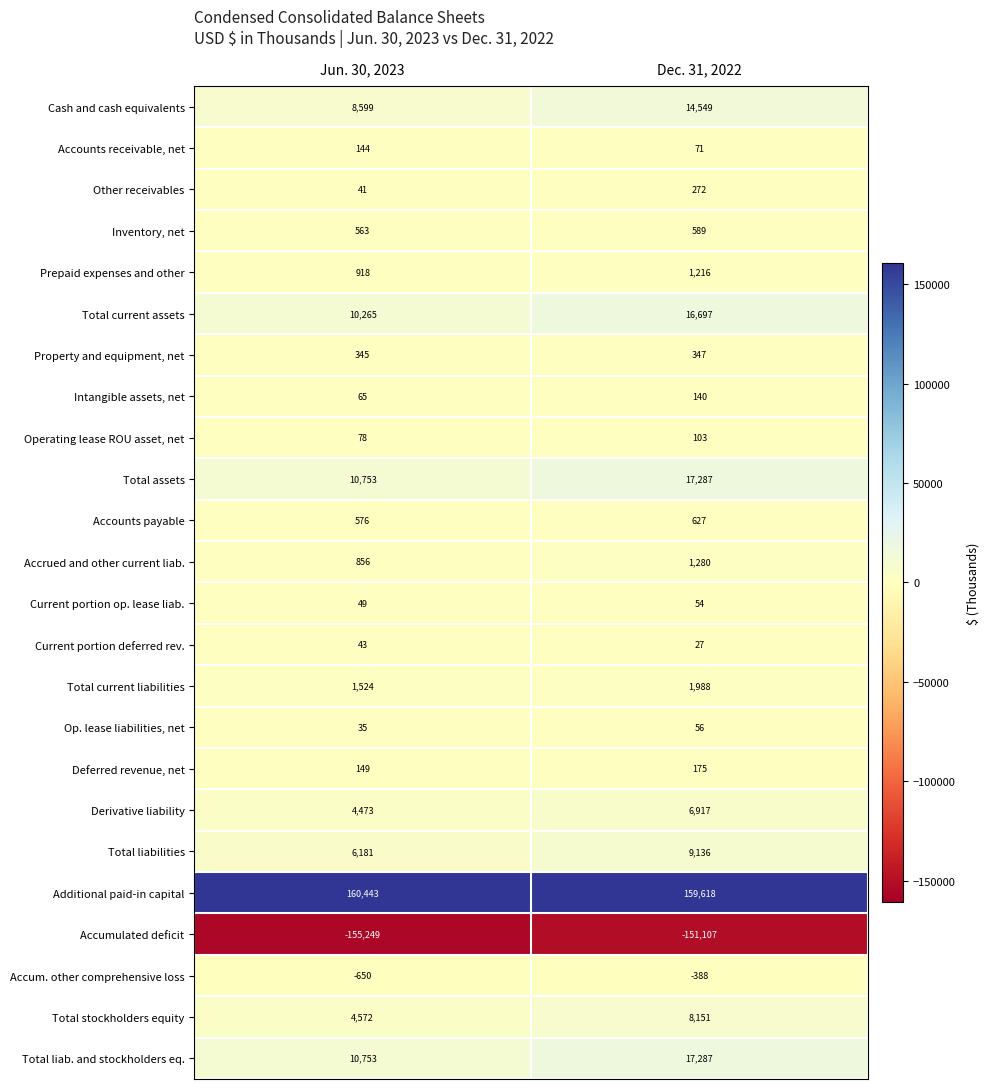

What is the sum of all Total liab. and stockholders eq. values?

28040